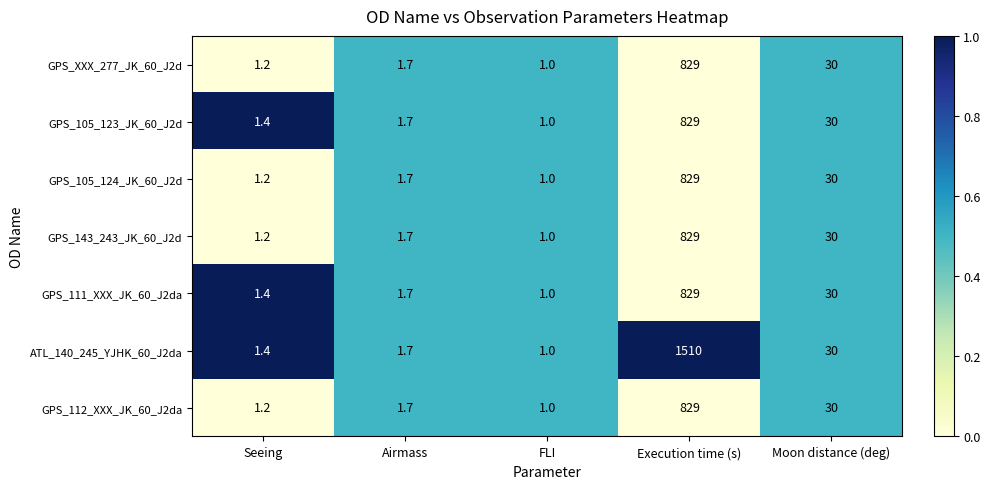

List the labels in order of GPS_105_124_JK_60_J2d value, largest first.

Execution time (s), Moon distance (deg), Airmass, Seeing, FLI